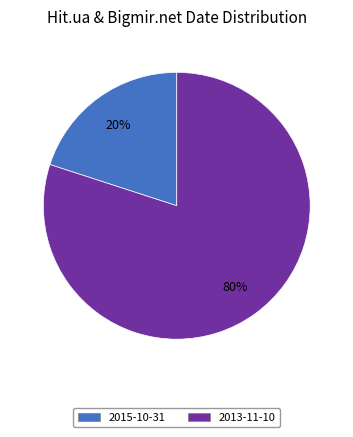

To the nearest percent, what is the difference between the largest and smallest slice percentages?

60%